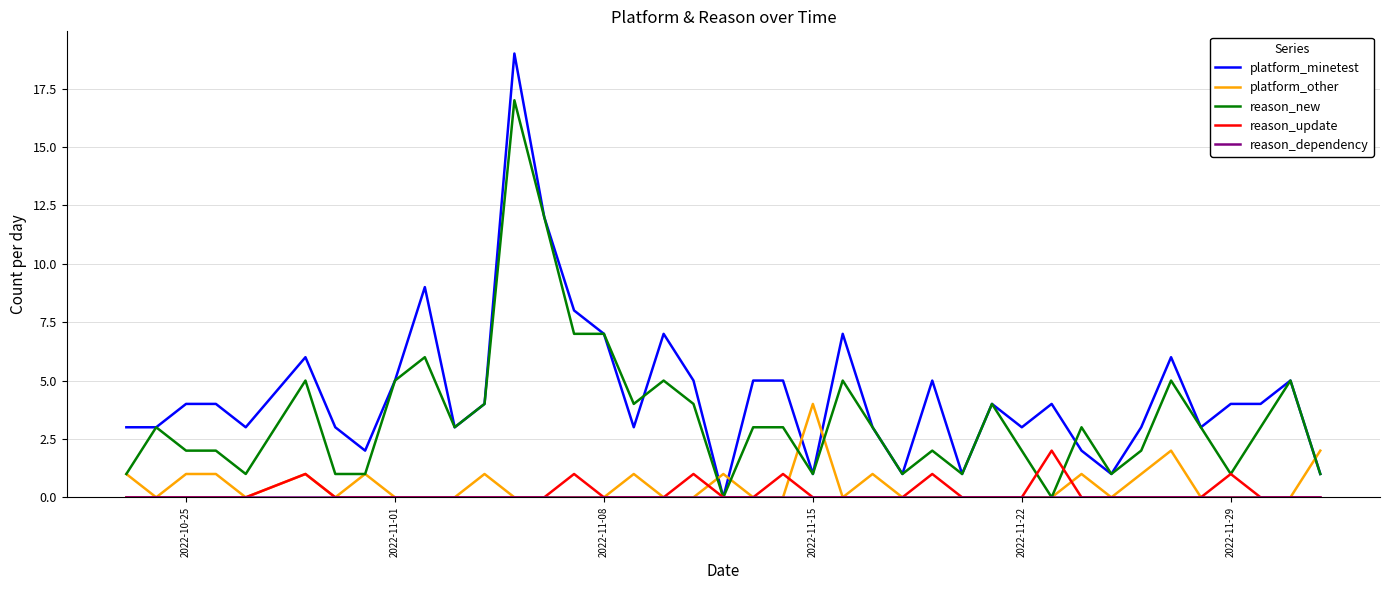

What is the maximum value shown in the chart?

19